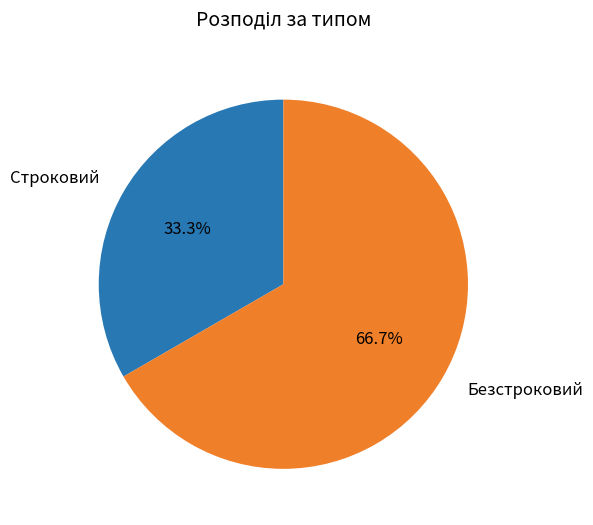

To the nearest percent, what is the combined percentage of Строковий and Безстроковий?

100%